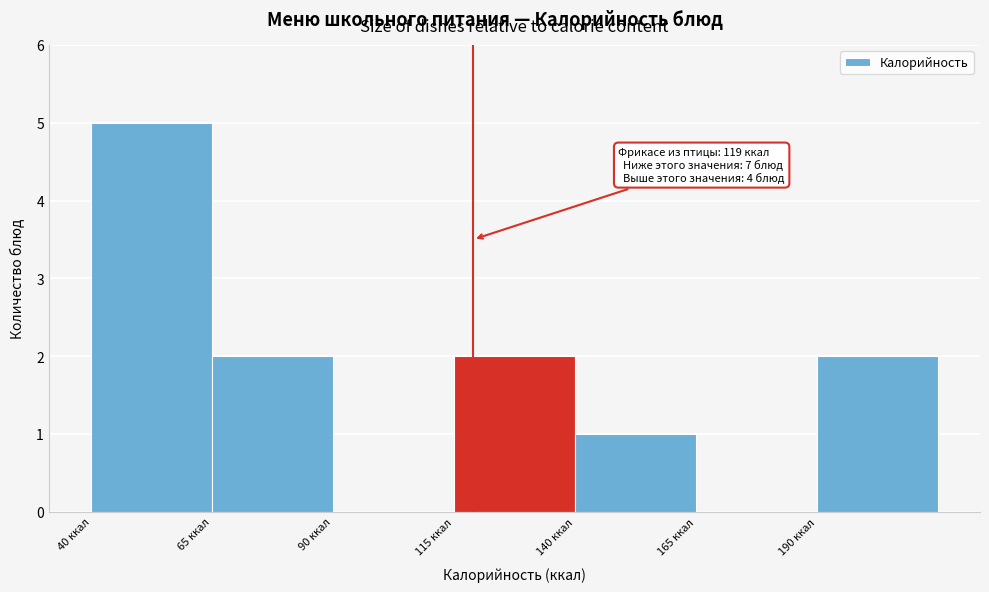

Which range on the x-axis has the tallest bar?

40 to 65